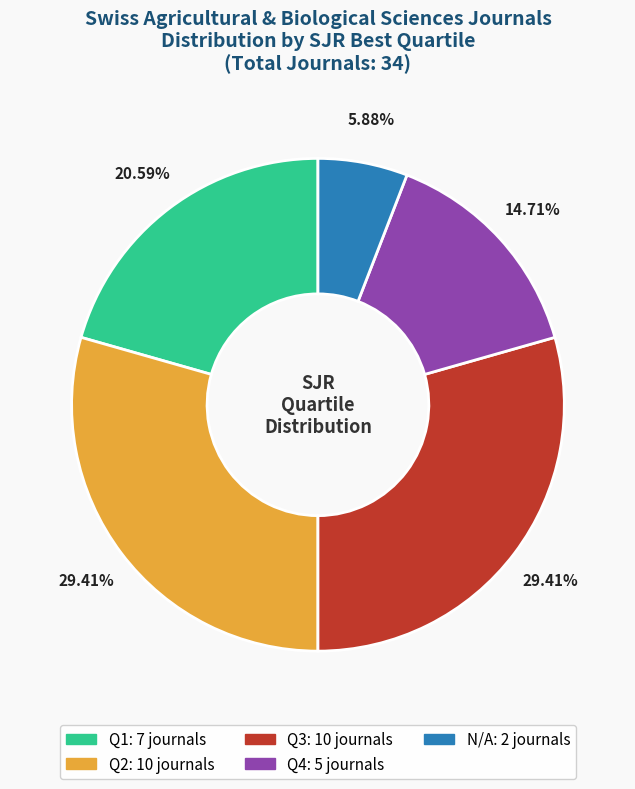

How many slices are in this pie chart?

5